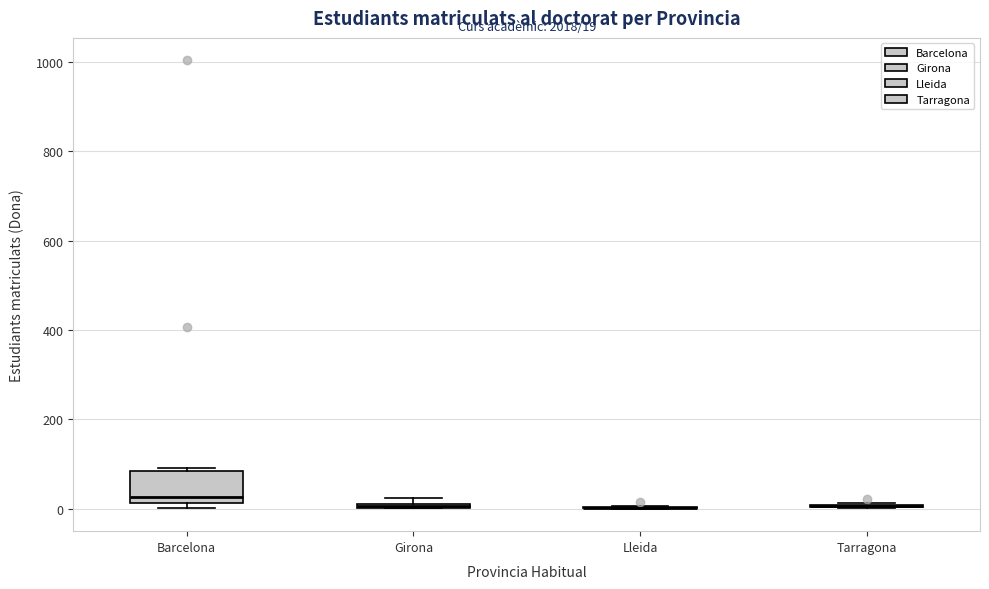

Which box is the tallest, from its lower edge to its upper edge?

Barcelona